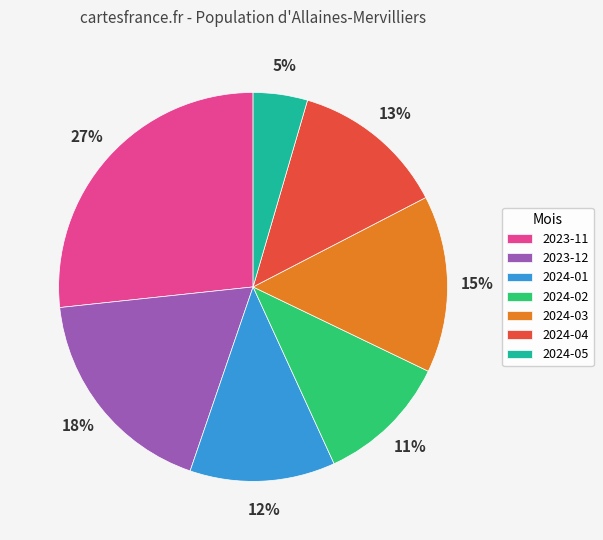

Count the number of slices in the pie.

7